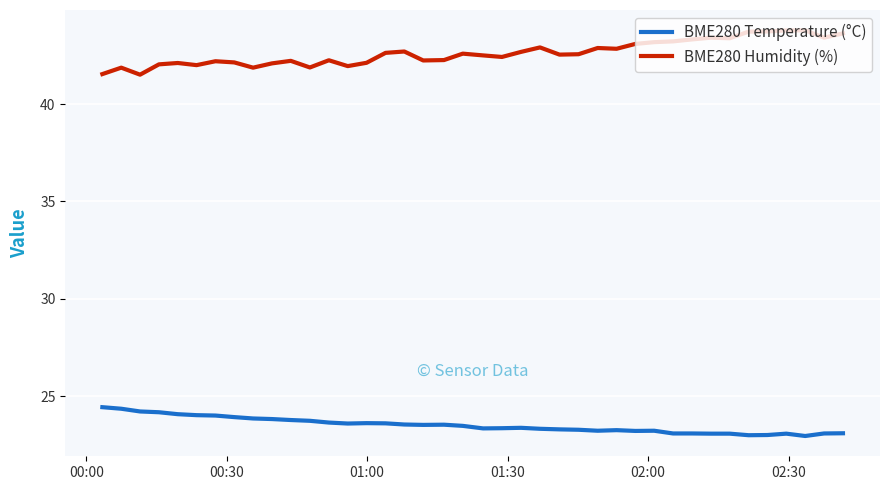

True or false: BME280 Humidity (%) and BME280 Temperature (°C) intersect in this chart.

False